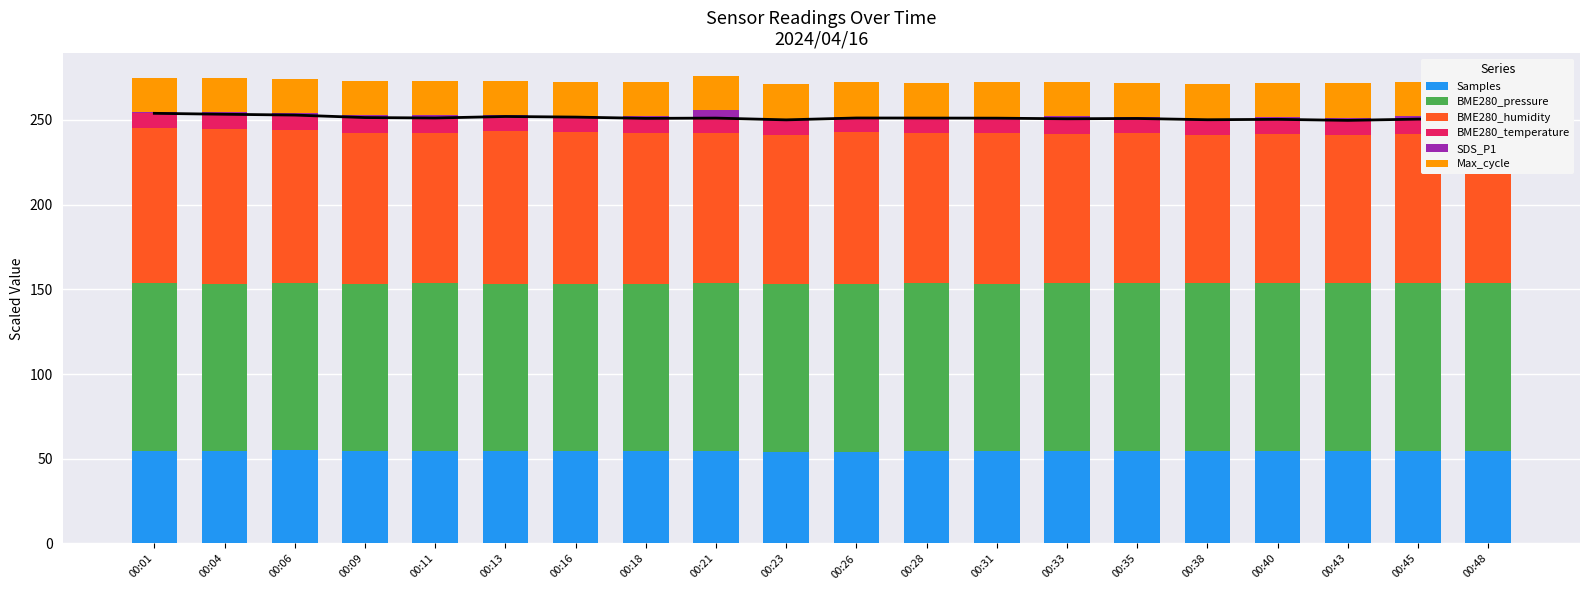

What is the highest value of the Max_cycle series?

20.5